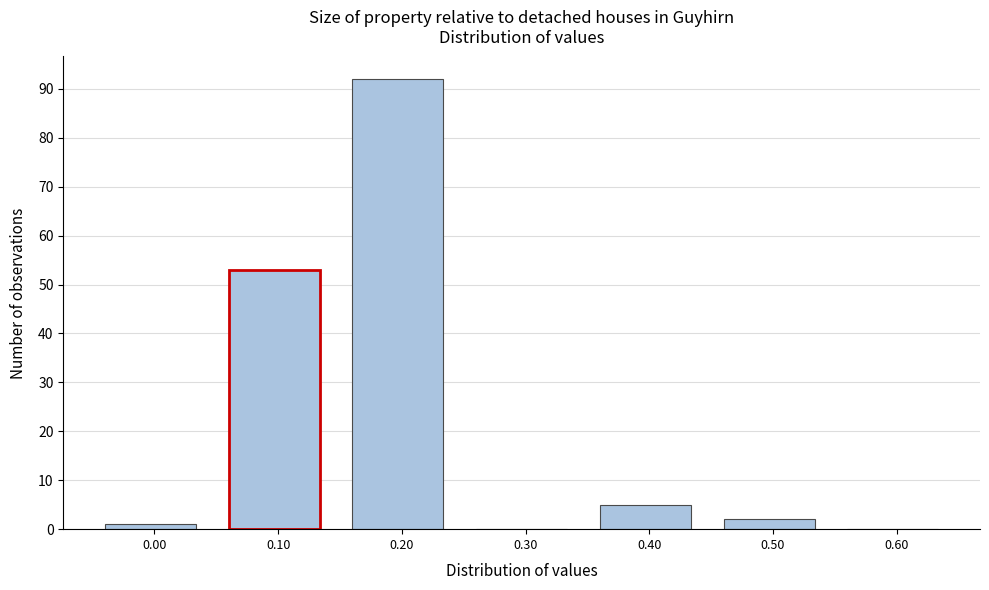

Reading left to right, list all the values displayed in this chart.

0.00=1	0.10=53	0.20=92	0.30=0	0.40=5	0.50=2	0.60=0